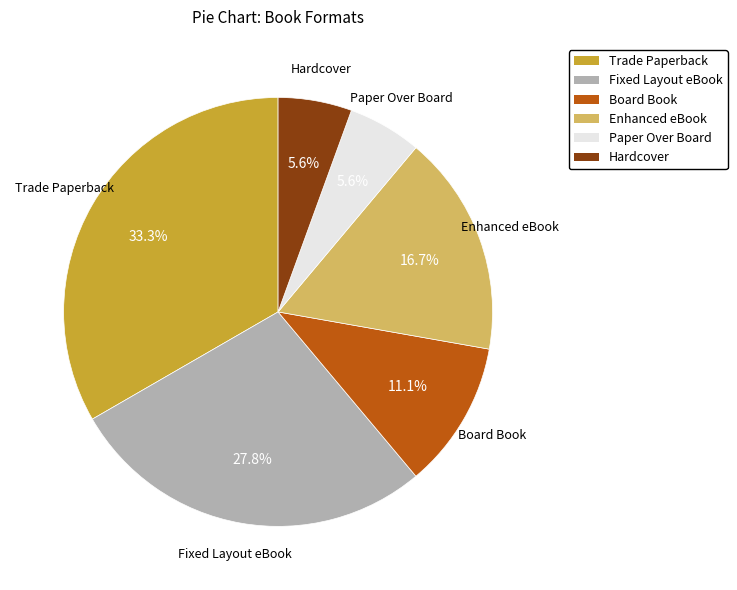

True or false: Paper Over Board accounts for 22% of the total.

False